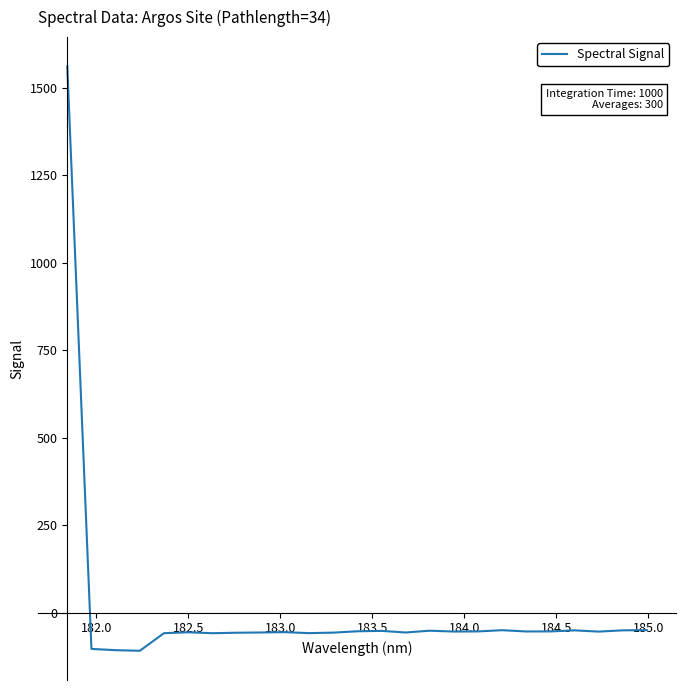

What is the greatest value displayed?

1560.9